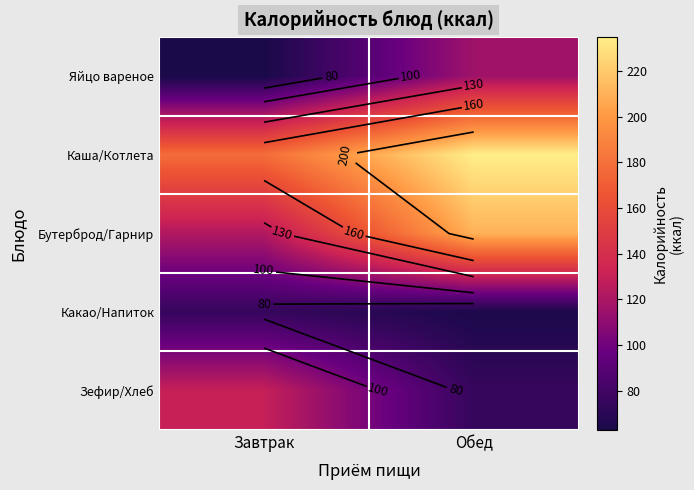

What is the difference between the maximum and minimum values in the Яйцо вареное series?

53.2